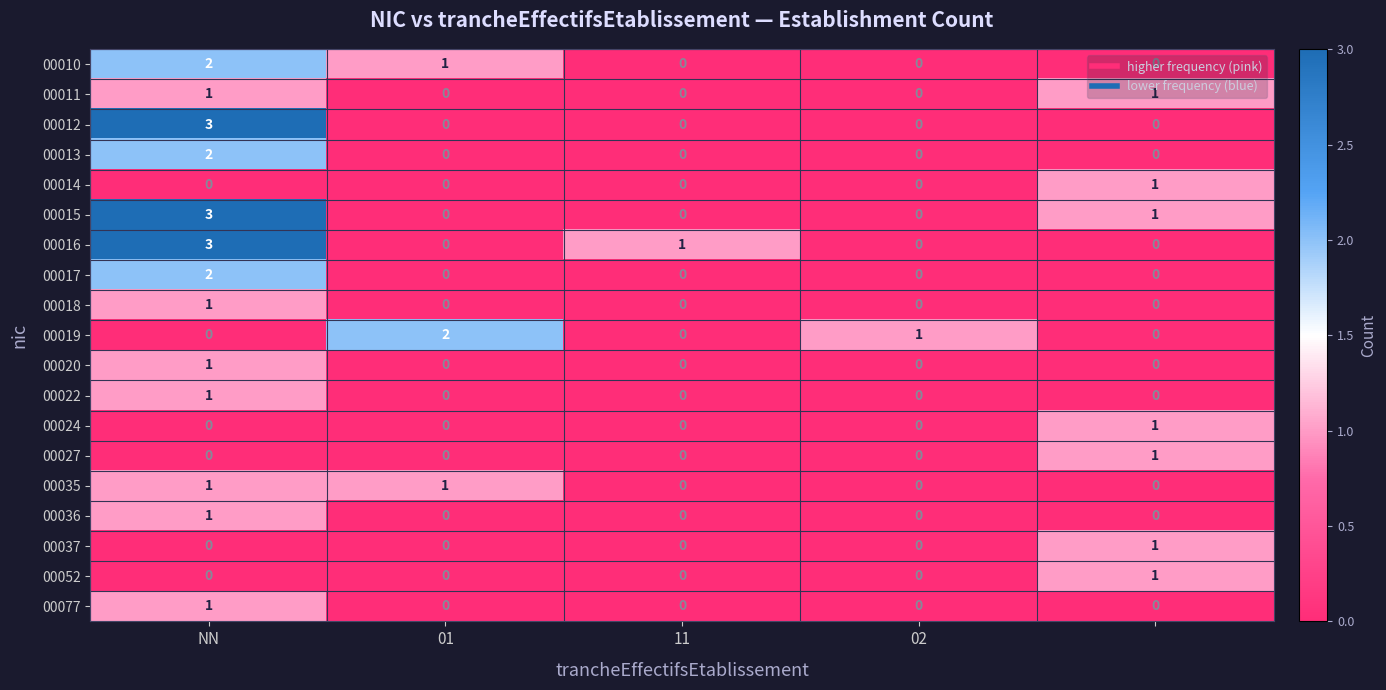

Count the 00018 values in the range 0 to 1.

5